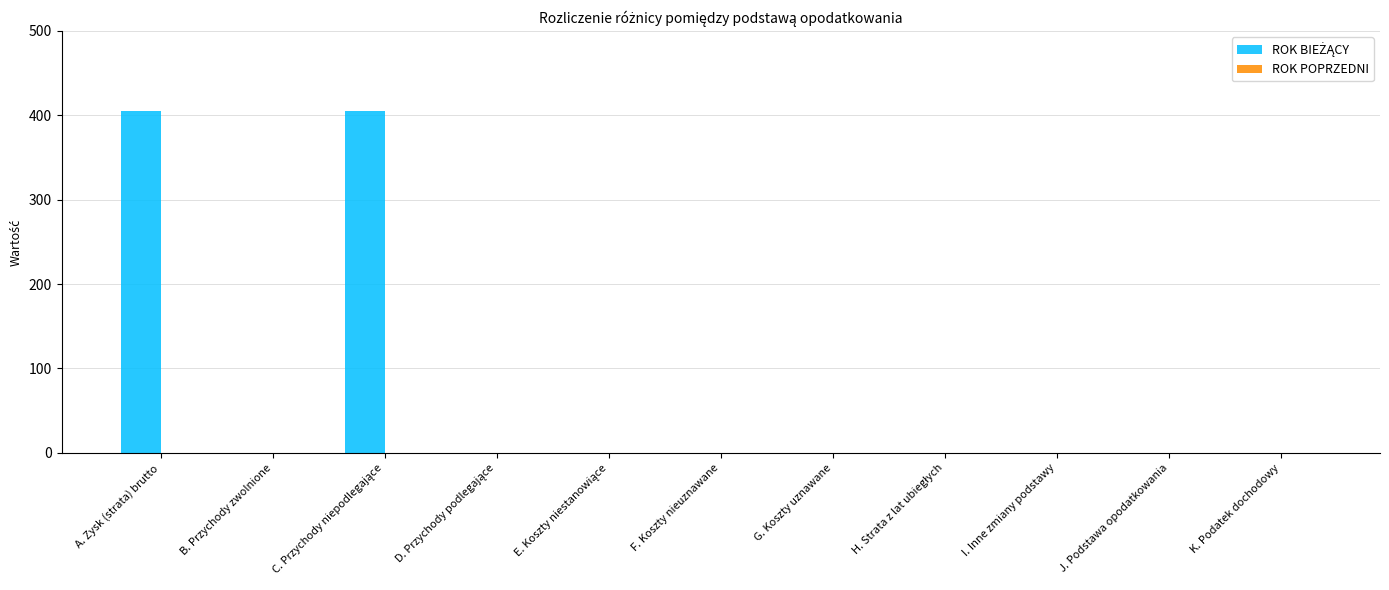

Is it true that the value at J. Podstawa opodatkowania is 0.0?

True